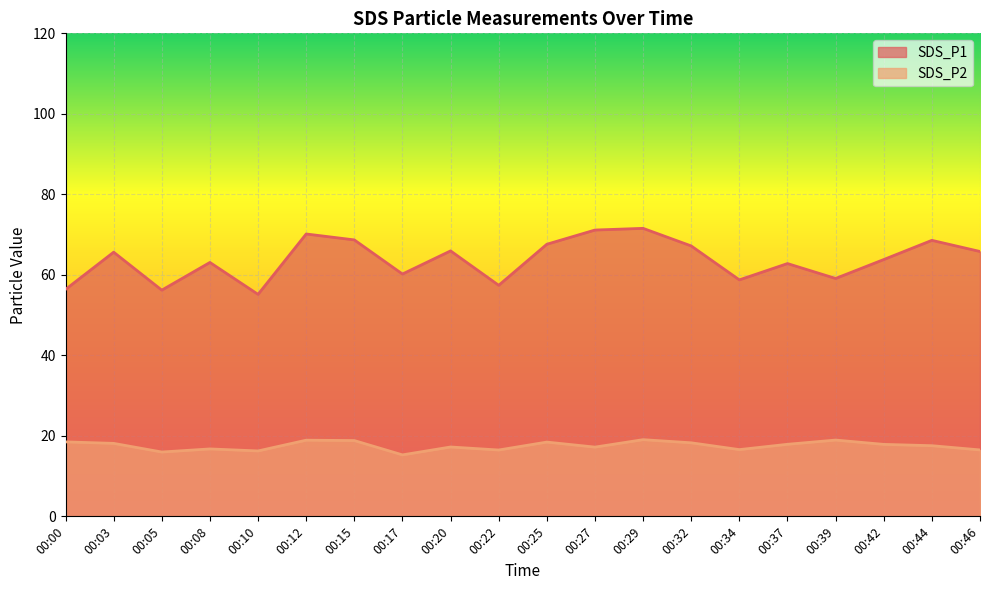

What is the sum of all SDS_P2 values?

350.7